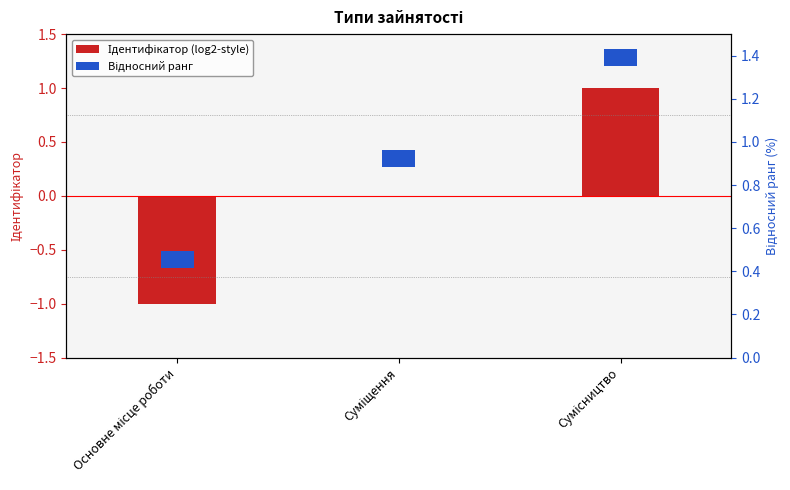

True or false: Ідентифікатор (log2-style) has a value of 1.3 at Суміщення.

False